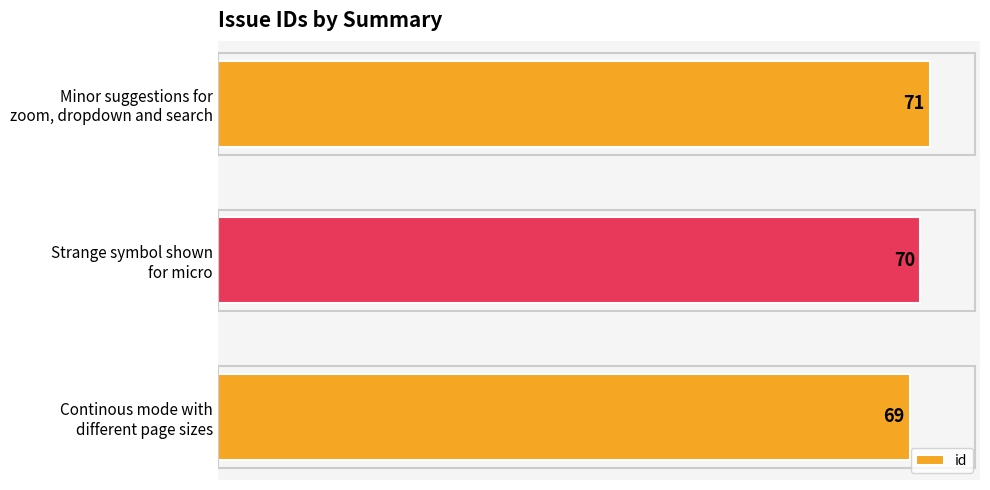

How many values are between 69 and 71?

3